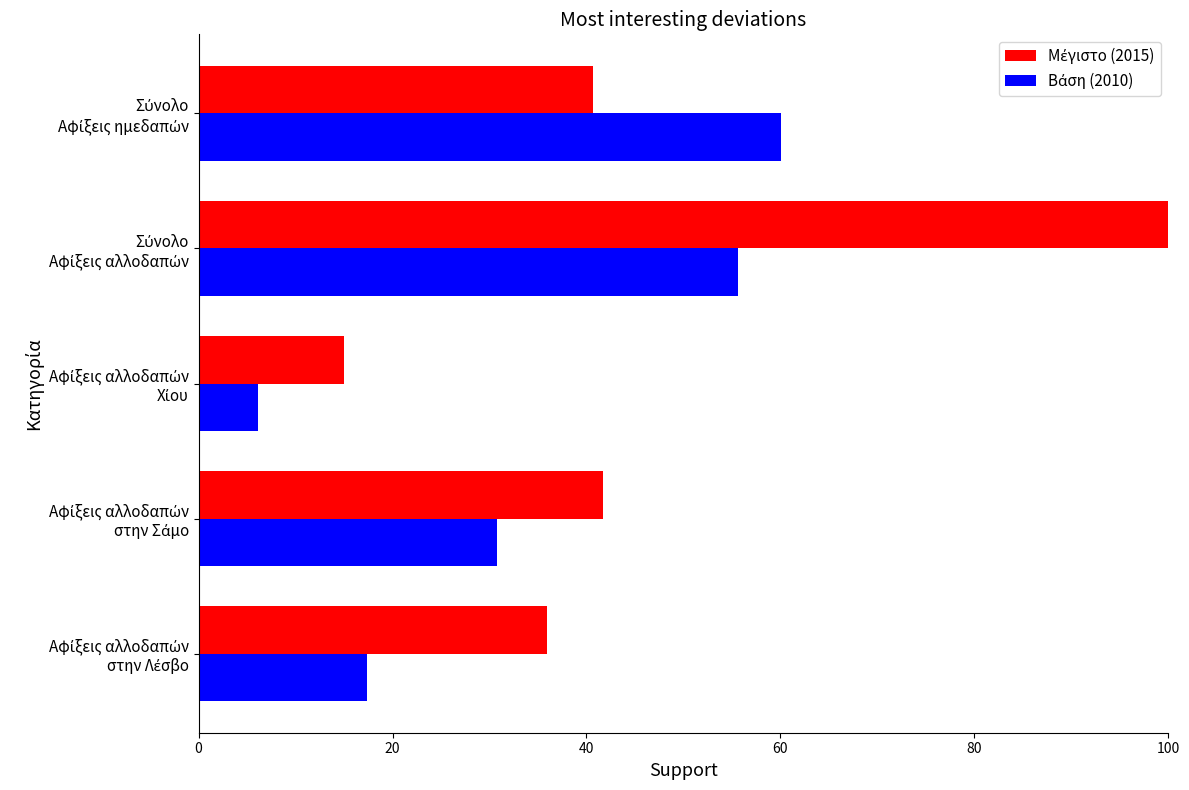

What is the greatest value displayed?

100.0